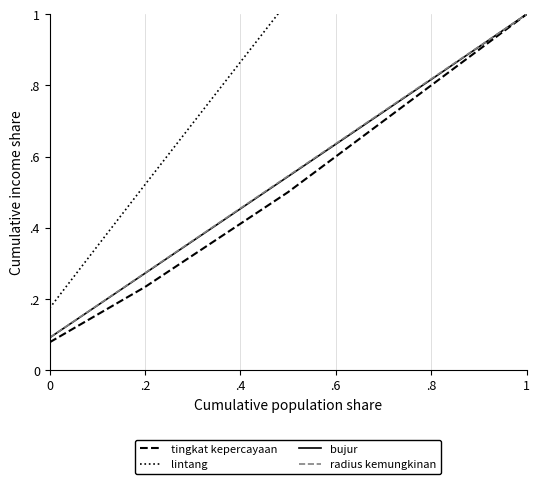

Reading right to left, what are all the values shown in this chart?

tingkat kepercayaan: 1.0	0.9	0.8	0.7	0.6	0.5	0.4	0.3	0.2	0.2	0.1
lintang: 1.0	1.1	1.2	1.2	1.2	1.0	0.9	0.7	0.5	0.3	0.2
bujur: 1.0	0.9	0.8	0.7	0.6	0.5	0.5	0.4	0.3	0.2	0.1
radius kemungkinan: 1.0	0.9	0.8	0.7	0.6	0.5	0.5	0.4	0.3	0.2	0.1